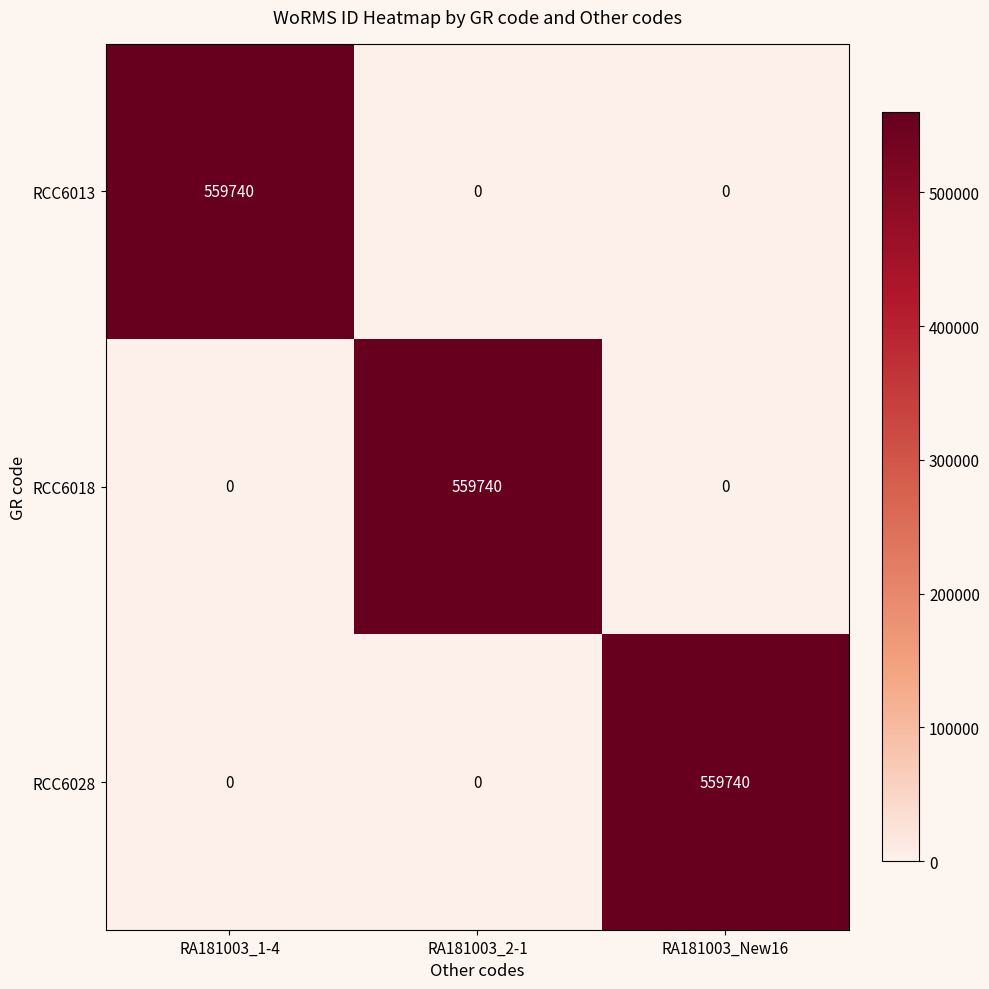

What is the total value across all series at RA181003_2-1?

559740